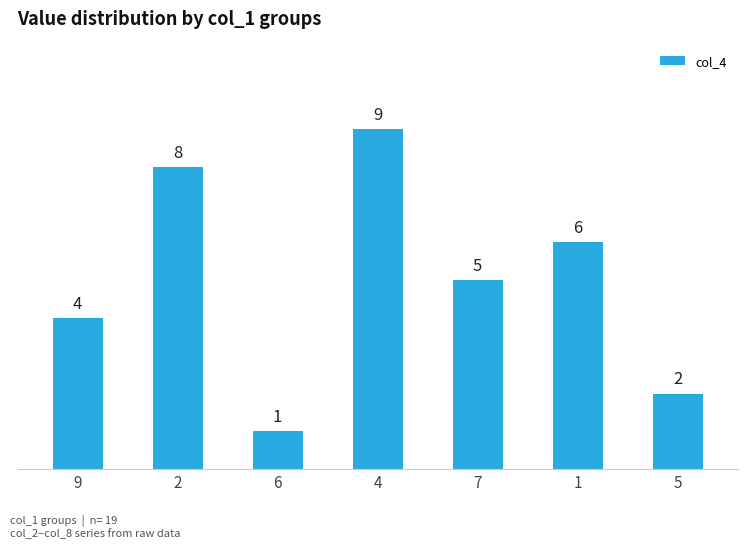

Rank the categories by value from lowest to highest.

6, 5, 9, 7, 1, 2, 4